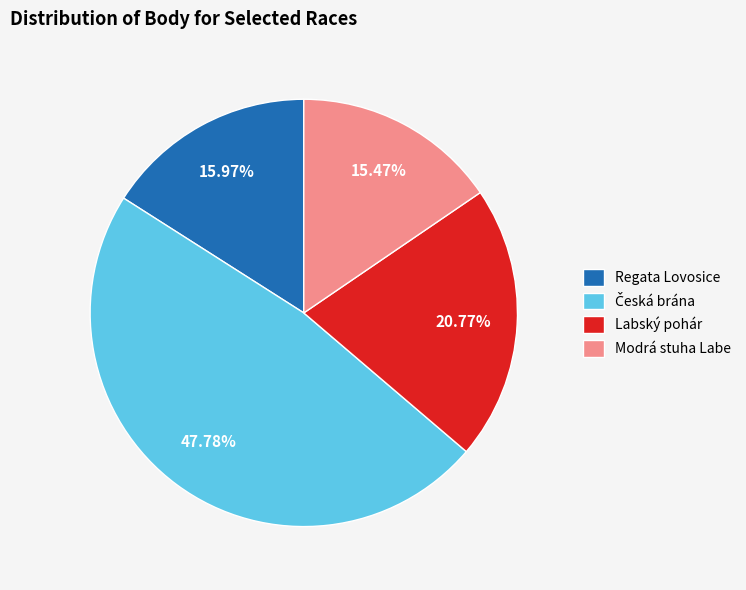

To the nearest percent, what portion does Labský pohár represent?

21%